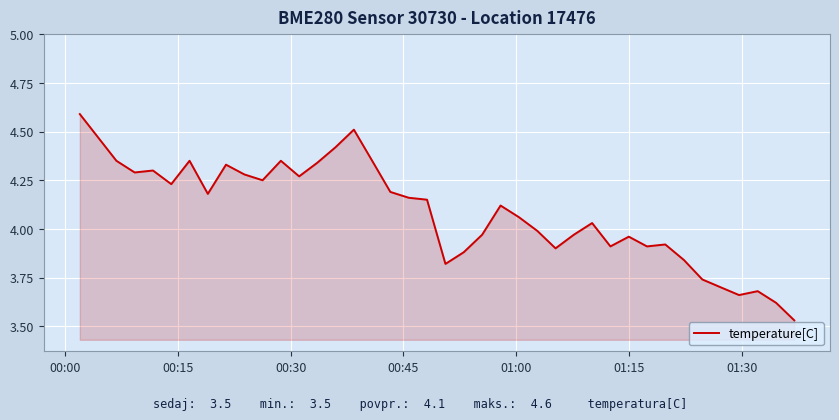

What is the greatest value displayed?

4.6